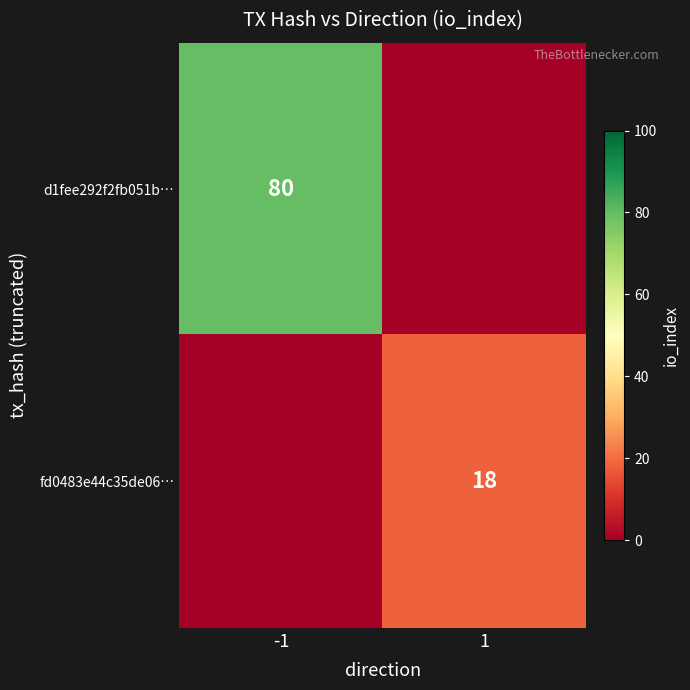

Is it true that fd0483e44c35de06… equals 18 at 1?

True